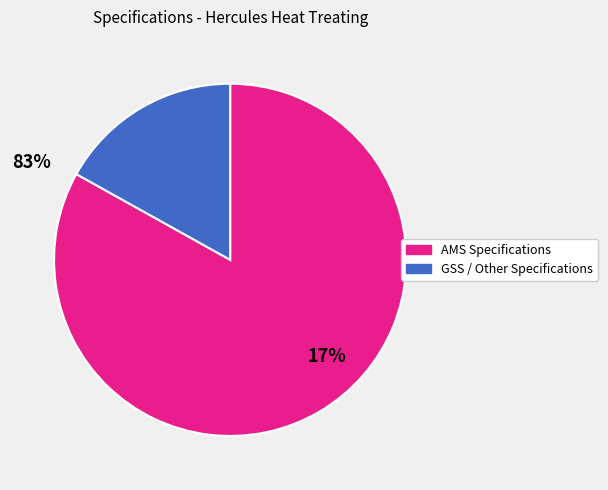

Is there any slice that represents more than half of the pie?

Yes